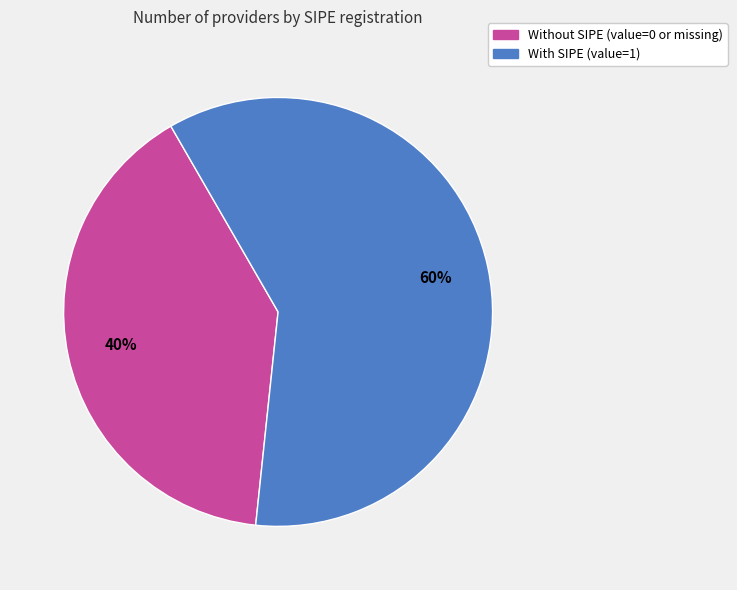

Does any single category account for the majority?

Yes